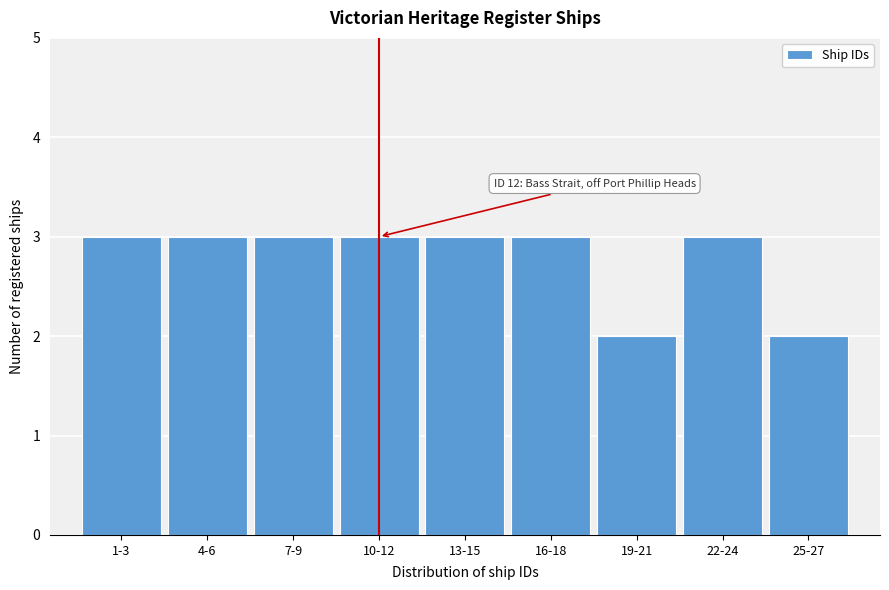

Reading left to right, what are all the values shown in this chart?

3	3	3	3	3	3	2	3	2